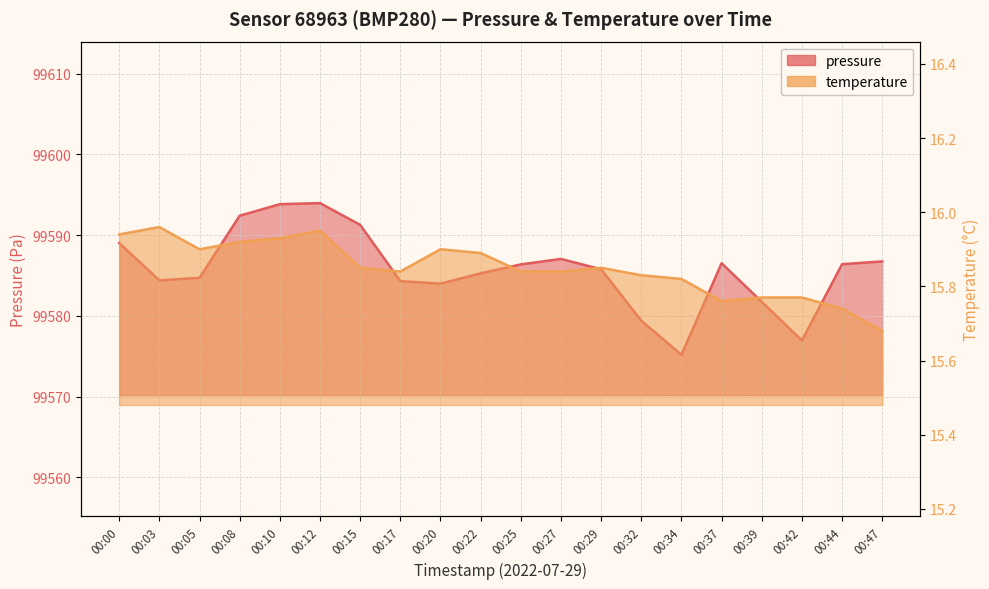

At 00:27, list the series in order from largest to smallest.

pressure, temperature